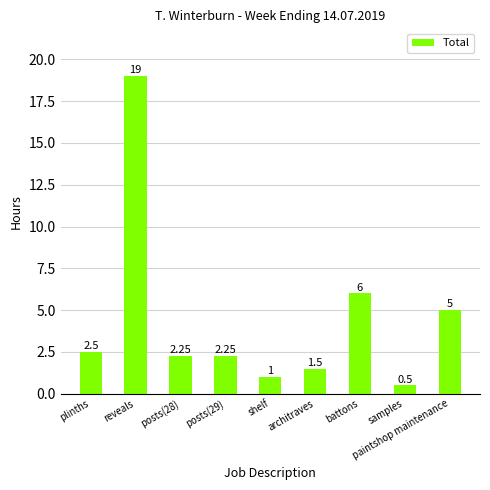

What is the sum of all values?

40.0